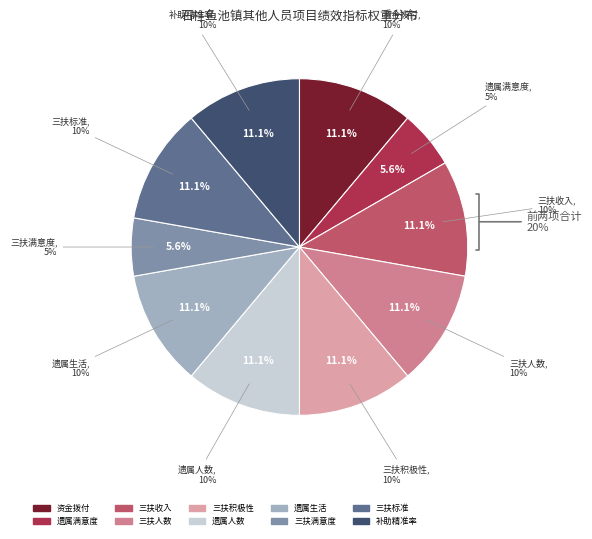

To the nearest percent, what is the difference between the largest and smallest slice percentages?

6%